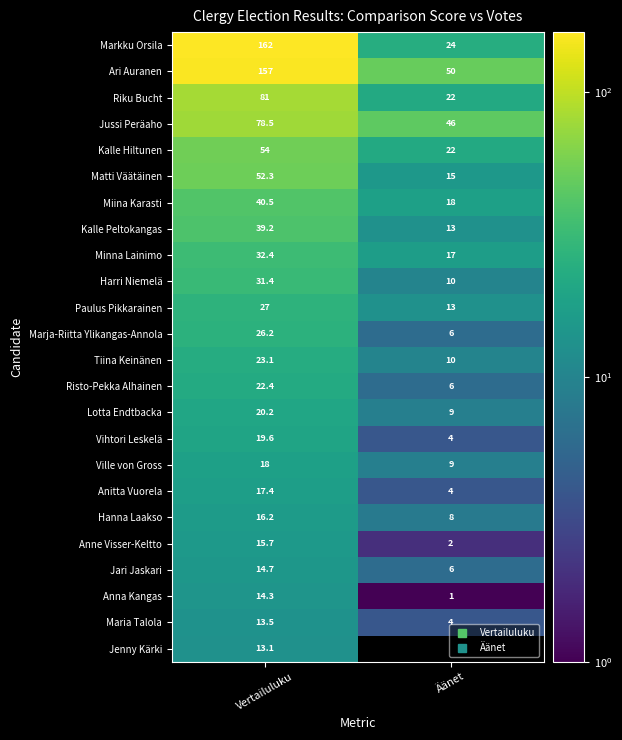

At which category does the chart reach its minimum across all series?

Äänet